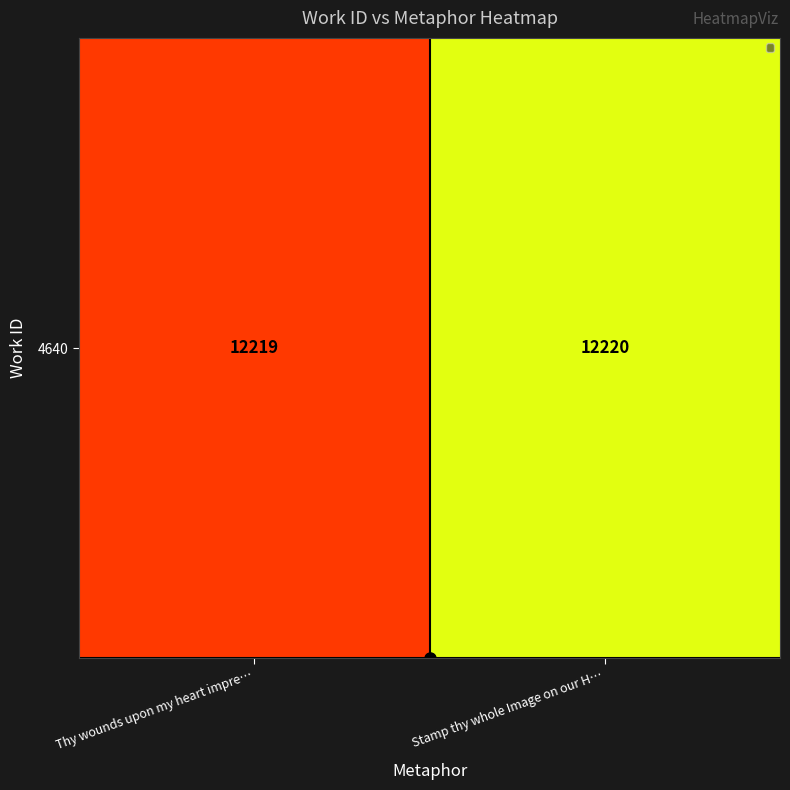

Which category has the lowest value across all series?

Thy wounds upon my heart impre…